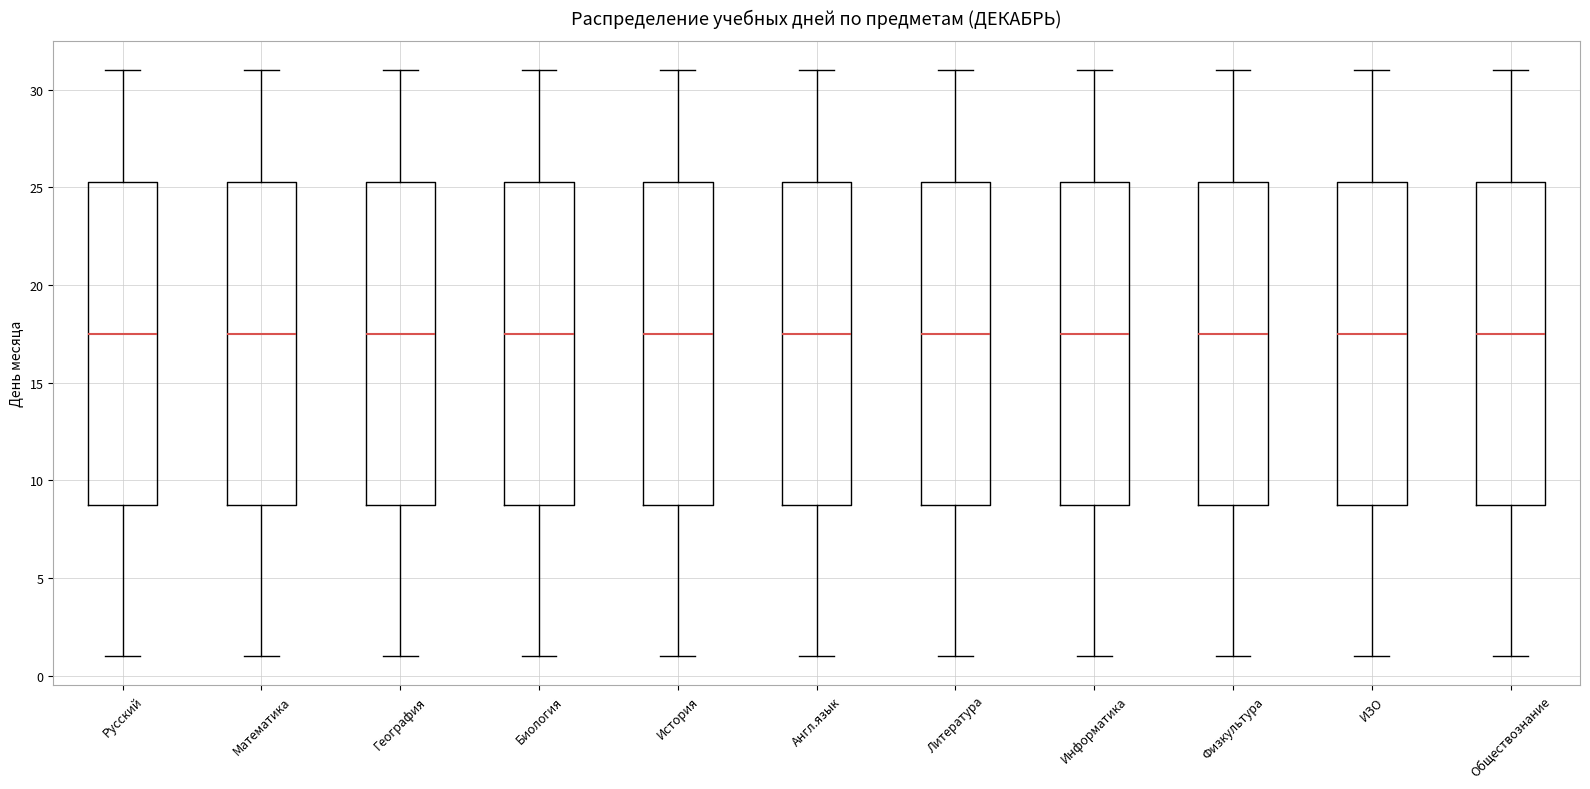

Reading left to right, transcribe this box plot: for each box, give where its median line is, the range the box spans, and where its two whiskers end, as read against the y-axis. The values are not printed on the chart, so give them approximately, as read against the axis.

Русский: median 17.5, box 9.0 to 25.5, whiskers 1.0 to 31.0
Математика: median 17.5, box 9.0 to 25.5, whiskers 1.0 to 31.0
География: median 17.5, box 9.0 to 25.5, whiskers 1.0 to 31.0
Биология: median 17.5, box 9.0 to 25.5, whiskers 1.0 to 31.0
История: median 17.5, box 9.0 to 25.5, whiskers 1.0 to 31.0
Англ.язык: median 17.5, box 9.0 to 25.5, whiskers 1.0 to 31.0
Литература: median 17.5, box 9.0 to 25.5, whiskers 1.0 to 31.0
Информатика: median 17.5, box 9.0 to 25.5, whiskers 1.0 to 31.0
Физкультура: median 17.5, box 9.0 to 25.5, whiskers 1.0 to 31.0
ИЗО: median 17.5, box 9.0 to 25.5, whiskers 1.0 to 31.0
Обществознание: median 17.5, box 9.0 to 25.5, whiskers 1.0 to 31.0